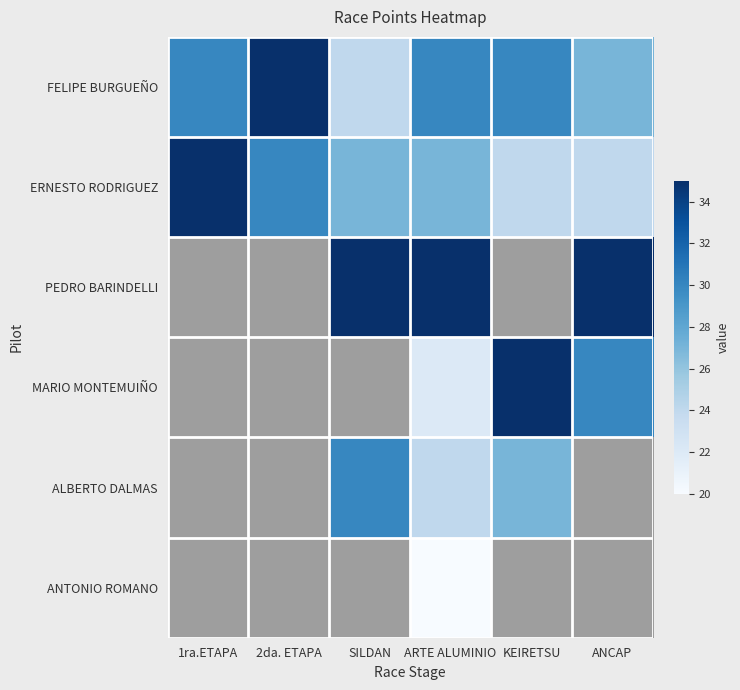

What is the sum of the FELIPE BURGUEÑO values at KEIRETSU and 1ra.ETAPA?

60.0